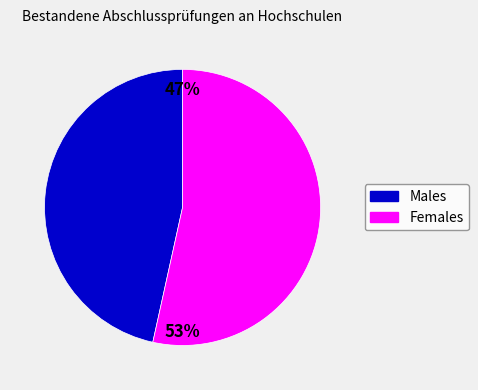

To the nearest percent, what percentage of the pie is Females?

53%